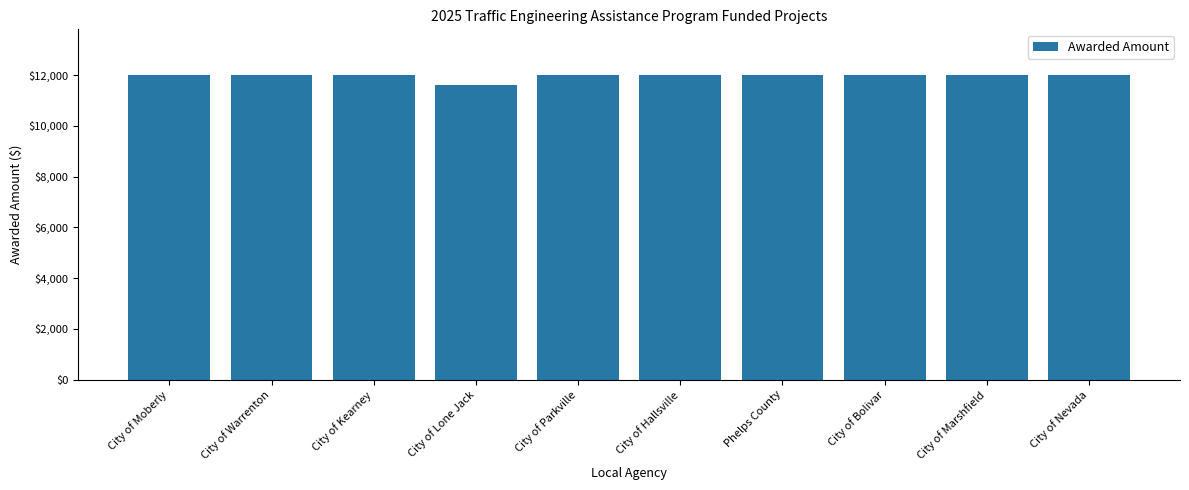

Approximately how many times larger is the value at City of Hallsville compared to City of Bolivar?

1.0